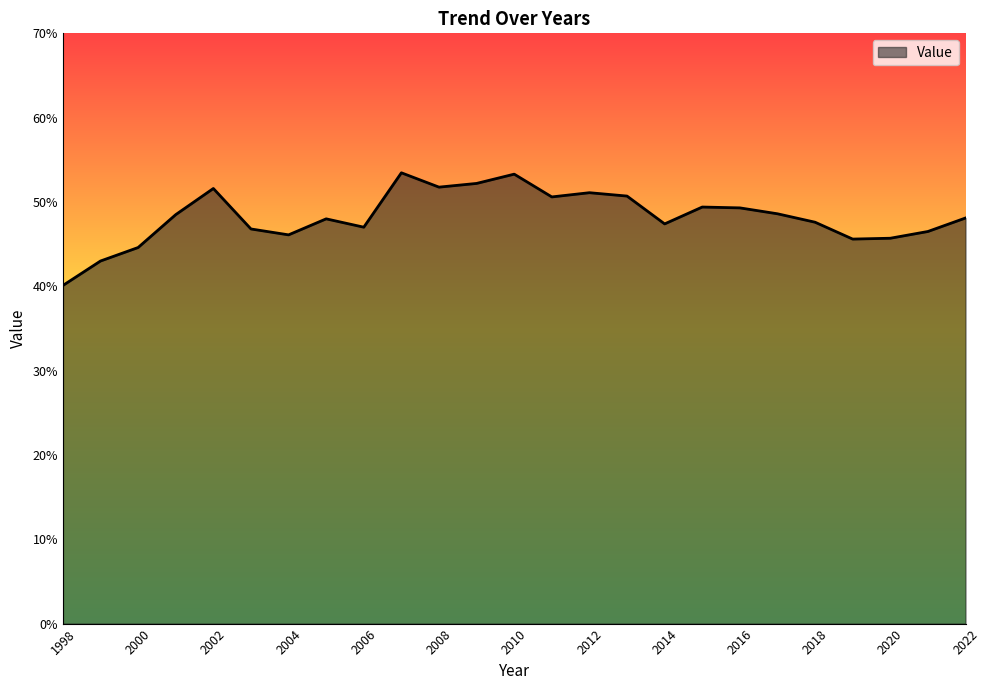

How many lines are shown in the chart?

1